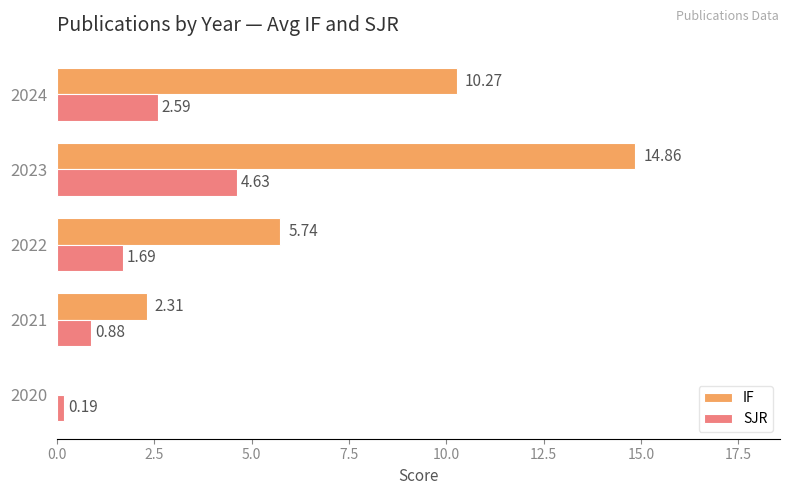

What is the sum of the IF values at 2021 and 2023?

17.2